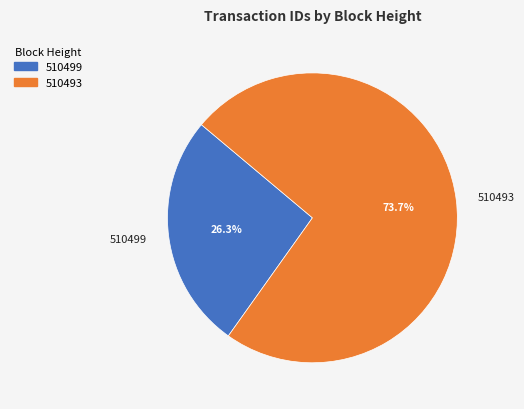

Rank the categories by value from lowest to highest.

510499, 510493